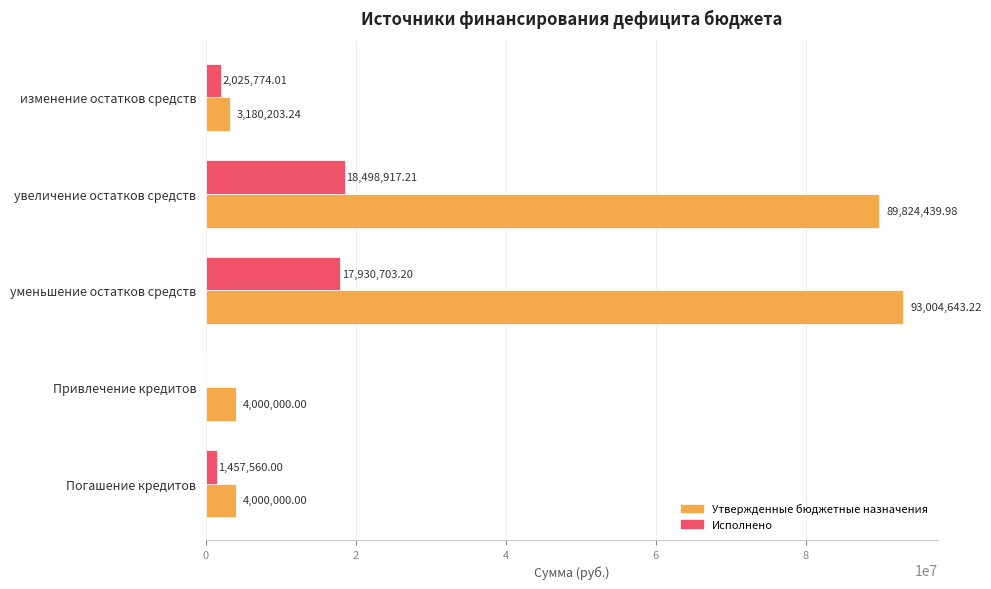

At which label is Утвержденные бюджетные назначения closest to 48092423?

увеличение остатков средств